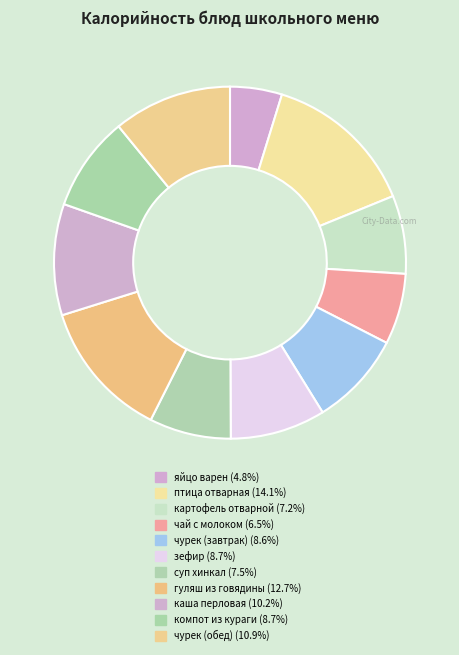

How many segments does this pie chart have?

11